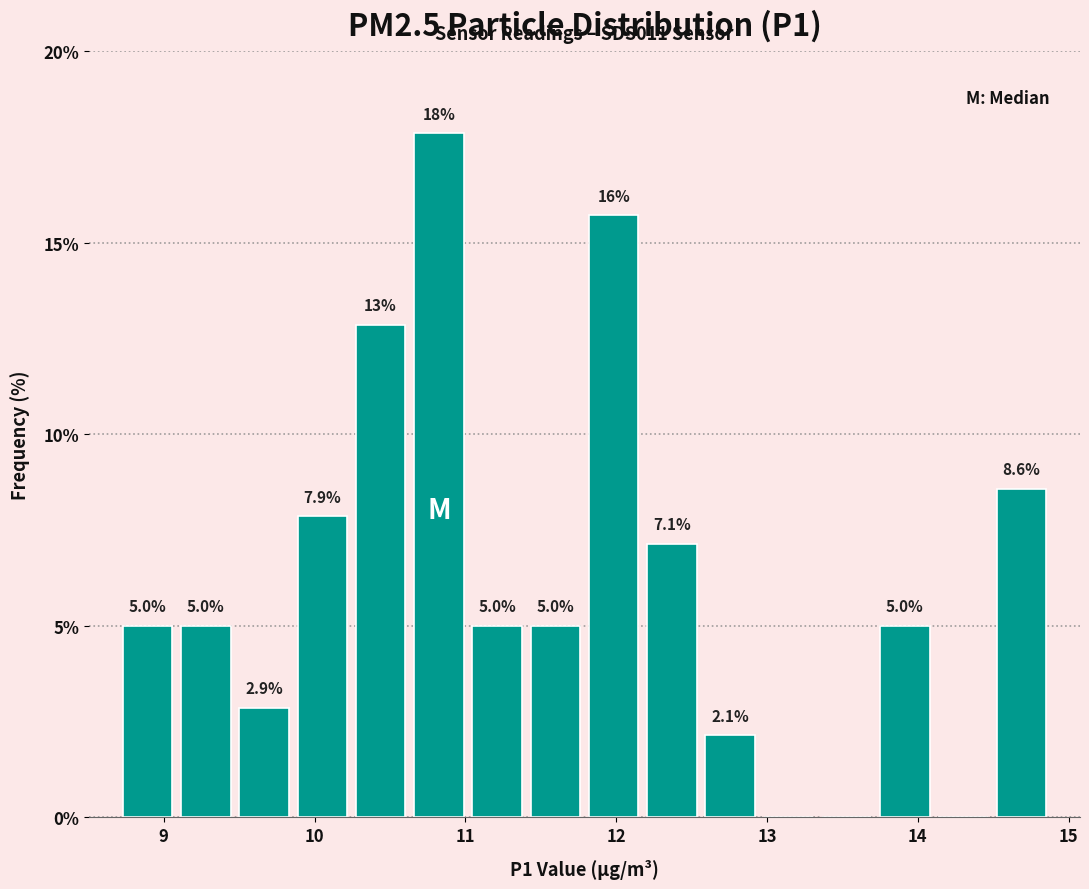

Around what value on the x-axis is the tallest bar? Give the approximate position of its centre, as read against the axis.

10.8